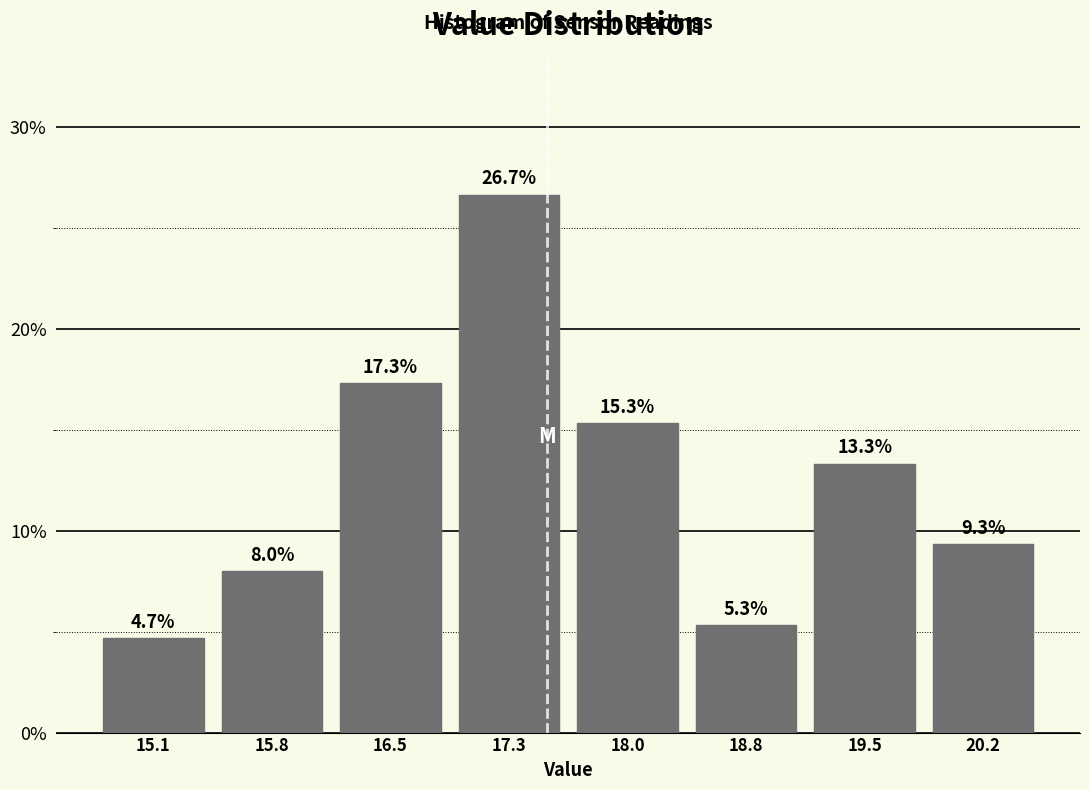

How tall is the bar that spans 19.1 to 19.9 on the x-axis? The bar edges are not printed on the chart, so give them approximately, as read against the axis.

13.3